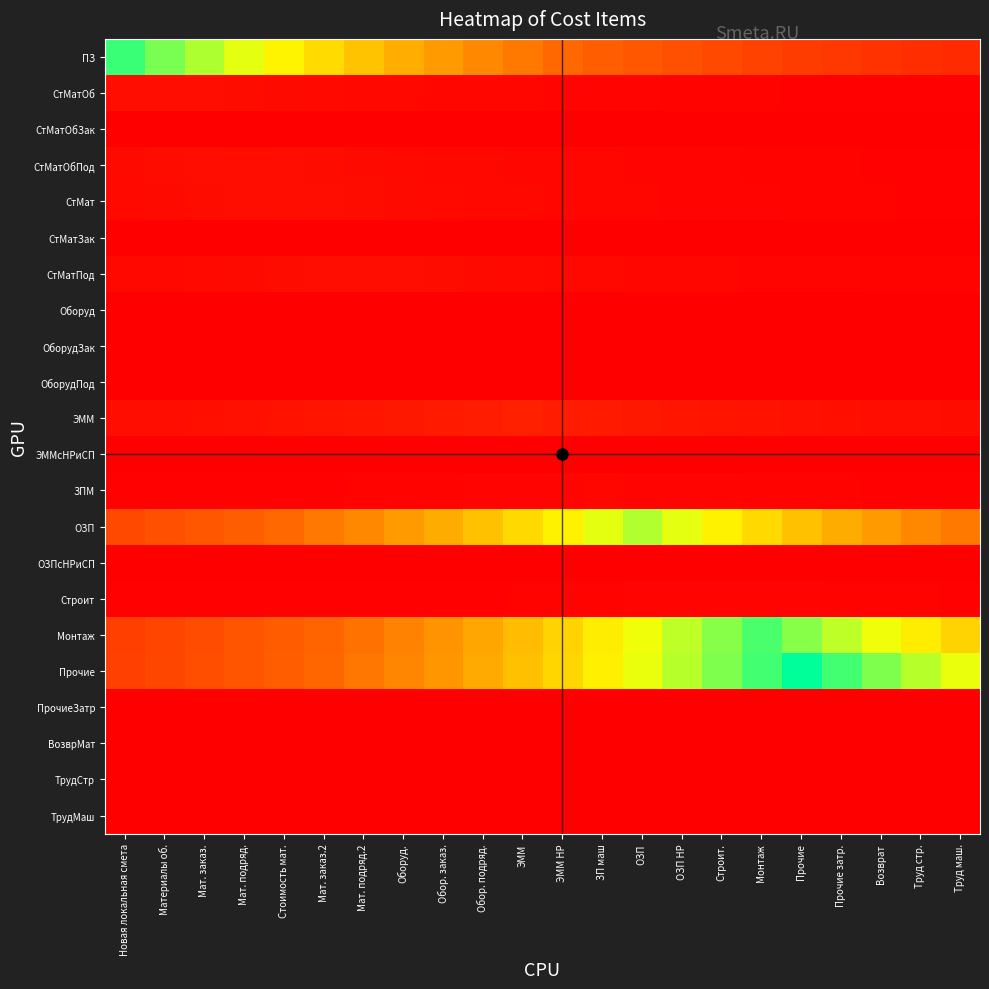

Which label corresponds to the smallest value in the chart?

Новая локальная смета